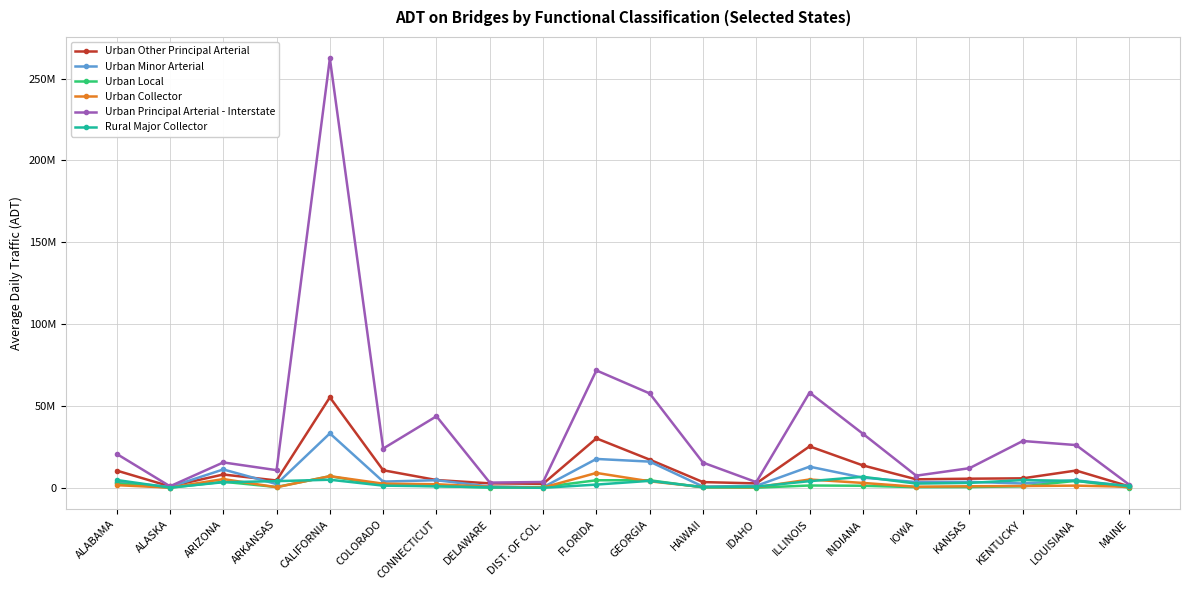

List the series in order of their peak value, lowest first.

Rural Major Collector, Urban Local, Urban Collector, Urban Minor Arterial, Urban Other Principal Arterial, Urban Principal Arterial - Interstate